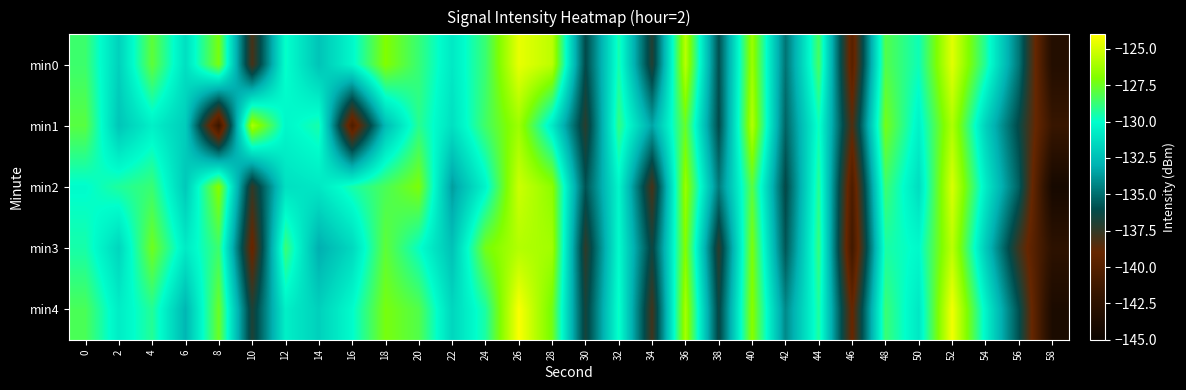

What is the spread (max minus min) of values at 16?

10.9